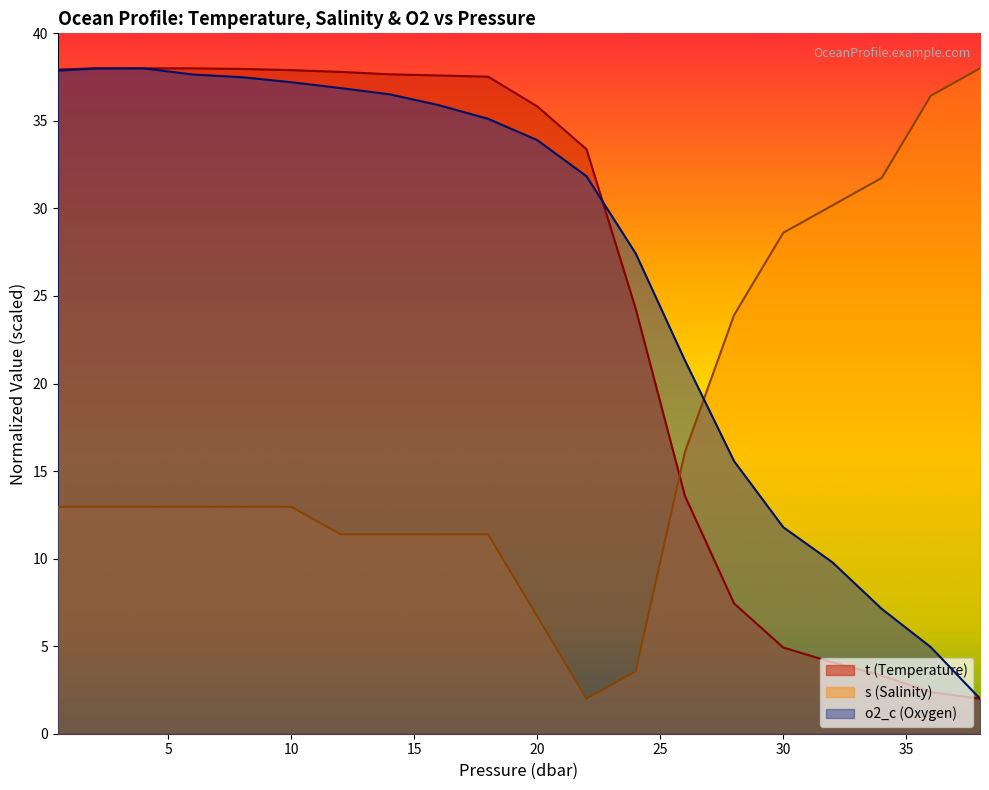

What is the value of the s point at the 5th from the left?

13.0